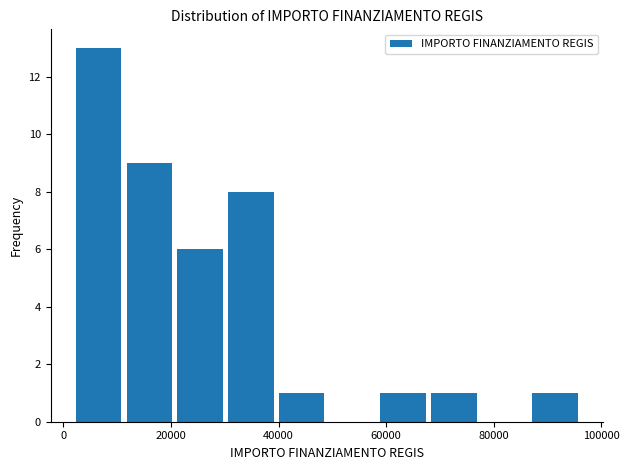

Reading left to right, transcribe this chart: for each bar, give the range it covers on the x-axis and its height. Neither the bar edges nor the heights are printed on the chart, so give them approximately, as read against the axes.

2000 to 12000: 13
12000 to 20000: 9
20000 to 30000: 6
30000 to 40000: 8
40000 to 48000: 1
48000 to 58000: 0
58000 to 68000: 1
68000 to 78000: 1
78000 to 86000: 0
86000 to 96000: 1